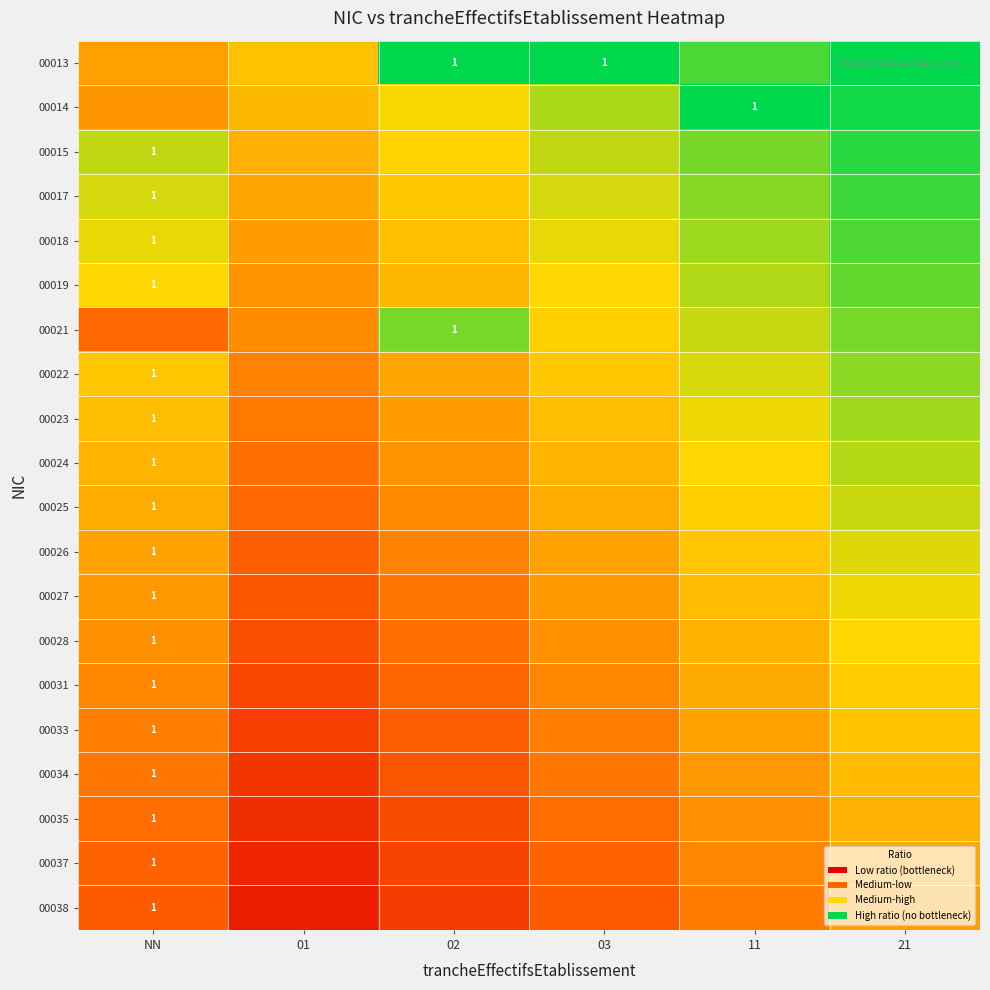

At which category is the sum across all series the highest?

21